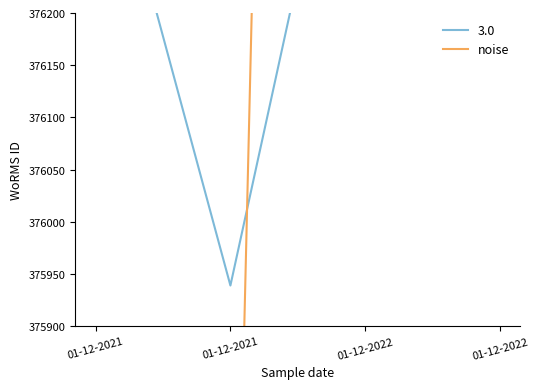

What is the maximum value shown in the chart?

380793.8